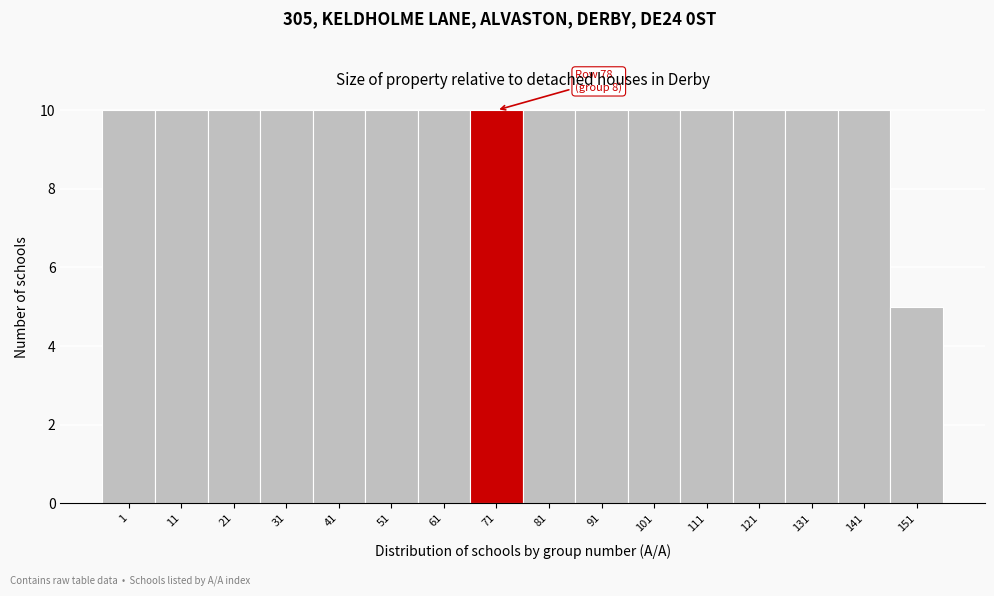

Reading right to left, extract all data points from this chart.

5	10	10	10	10	10	10	10	10	10	10	10	10	10	10	10